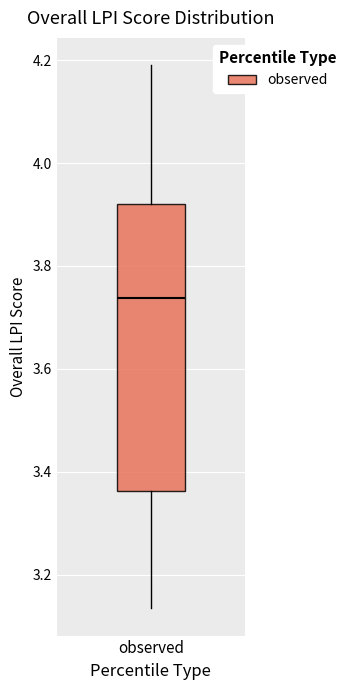

Where does the median line of the box for observed sit on the y-axis? The values are not printed on the chart, so give them approximately, as read against the axis.

3.74